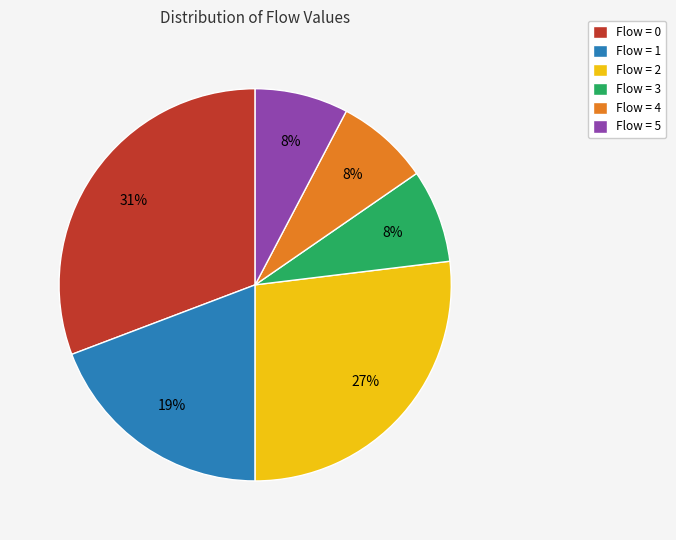

To the nearest percent, what is the difference between the largest and smallest slice percentages?

23%